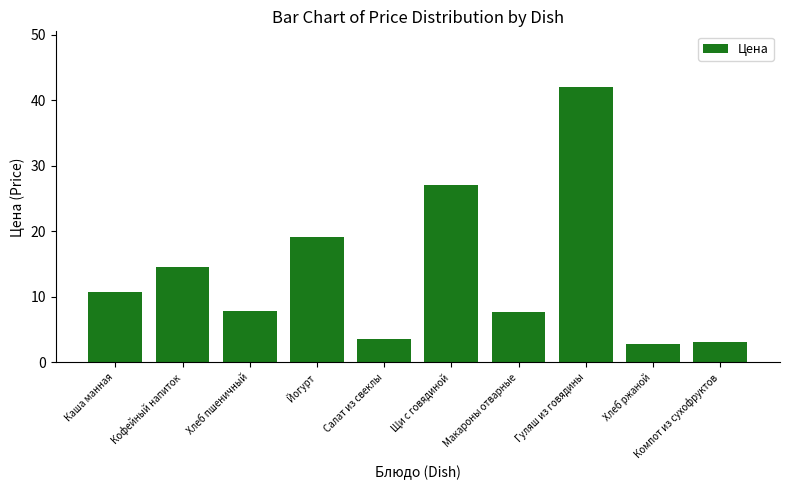

What position from the left is Компот из сухофруктов?

10